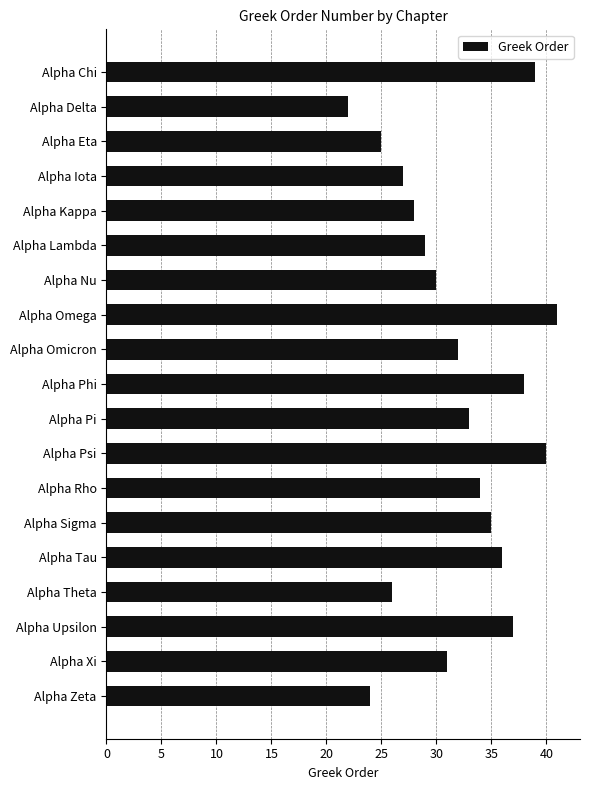

Reading top to bottom, transcribe all the data shown in this chart.

Alpha Chi=39	Alpha Delta=22	Alpha Eta=25	Alpha Iota=27	Alpha Kappa=28	Alpha Lambda=29	Alpha Nu=30	Alpha Omega=41	Alpha Omicron=32	Alpha Phi=38	Alpha Pi=33	Alpha Psi=40	Alpha Rho=34	Alpha Sigma=35	Alpha Tau=36	Alpha Theta=26	Alpha Upsilon=37	Alpha Xi=31	Alpha Zeta=24